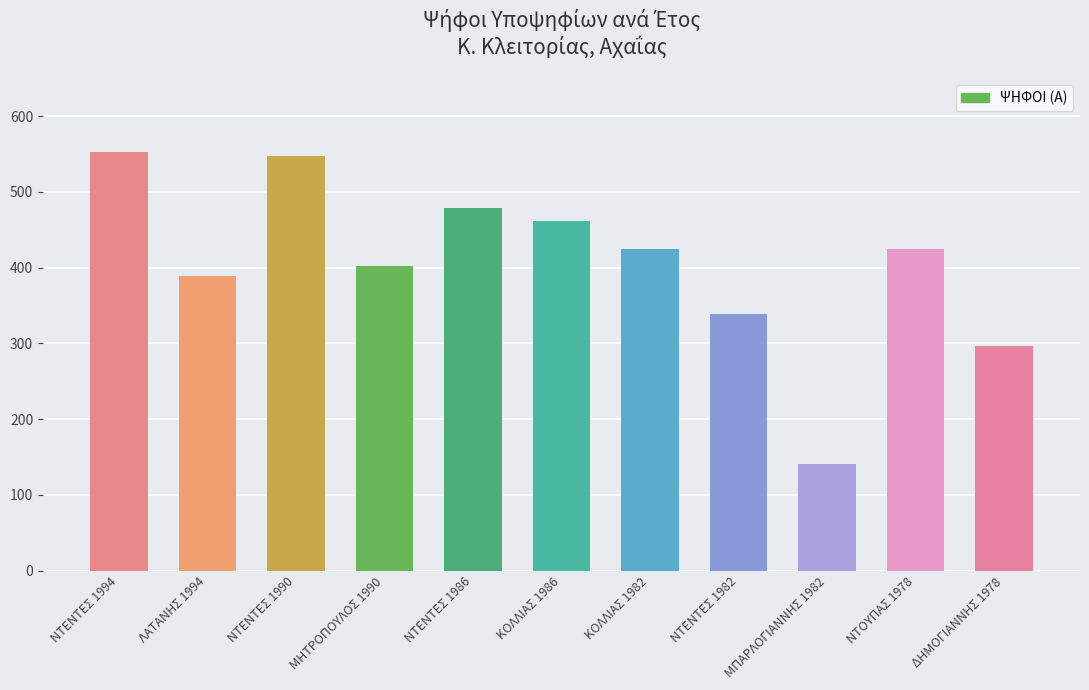

Reading left to right, extract all data points from this chart.

ΝΤΕΝΤΕΣ 1994=553	ΛΑΤΑΝΗΣ 1994=389	ΝΤΕΝΤΕΣ 1990=547	ΜΗΤΡΟΠΟΥΛΟΣ 1990=402	ΝΤΕΝΤΕΣ 1986=479	ΚΟΛΛΙΑΣ 1986=462	ΚΟΛΛΙΑΣ 1982=425	ΝΤΕΝΤΕΣ 1982=339	ΜΠΑΡΛΟΓΙΑΝΝΗΣ 1982=141	ΝΤΟΥΠΑΣ 1978=425	ΔΗΜΟΓΙΑΝΝΗΣ 1978=296